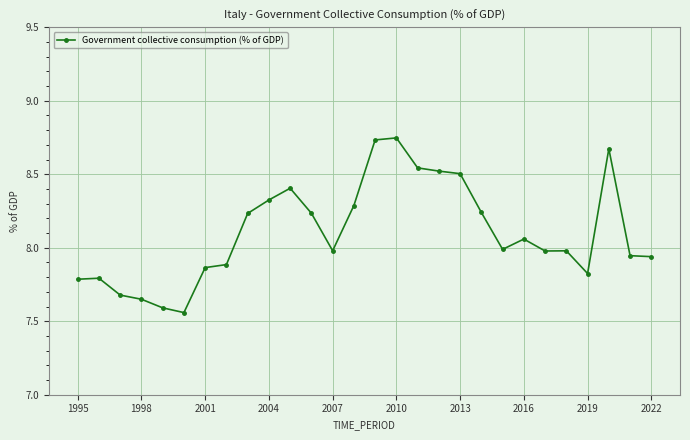

What is the difference between the second highest and second lowest values?

1.1